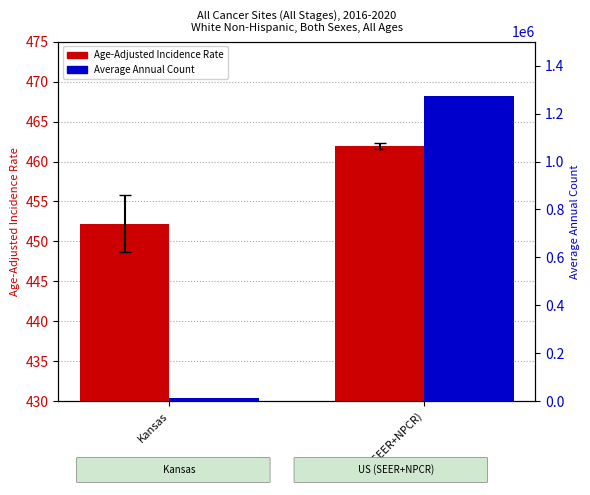

Rank the categories by Average Annual Count value from highest to lowest.

US (SEER+NPCR), Kansas